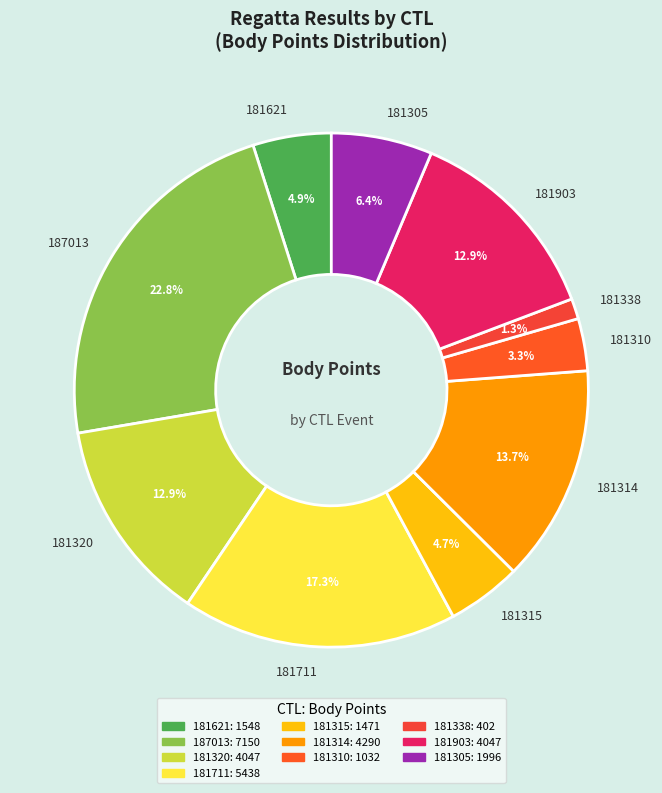

How many slices are in this pie chart?

10